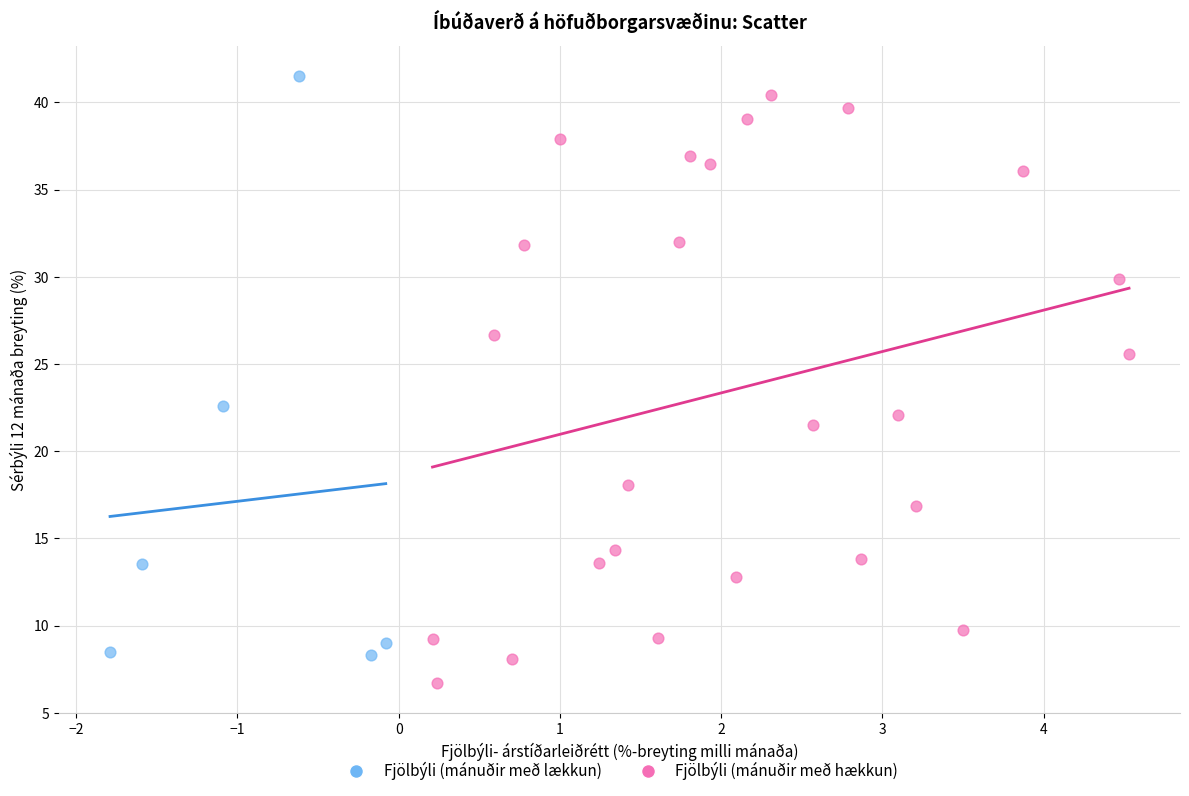

Which series has the largest Y range (max minus min)?

Fjölbýli (mánuðir með hækkun)